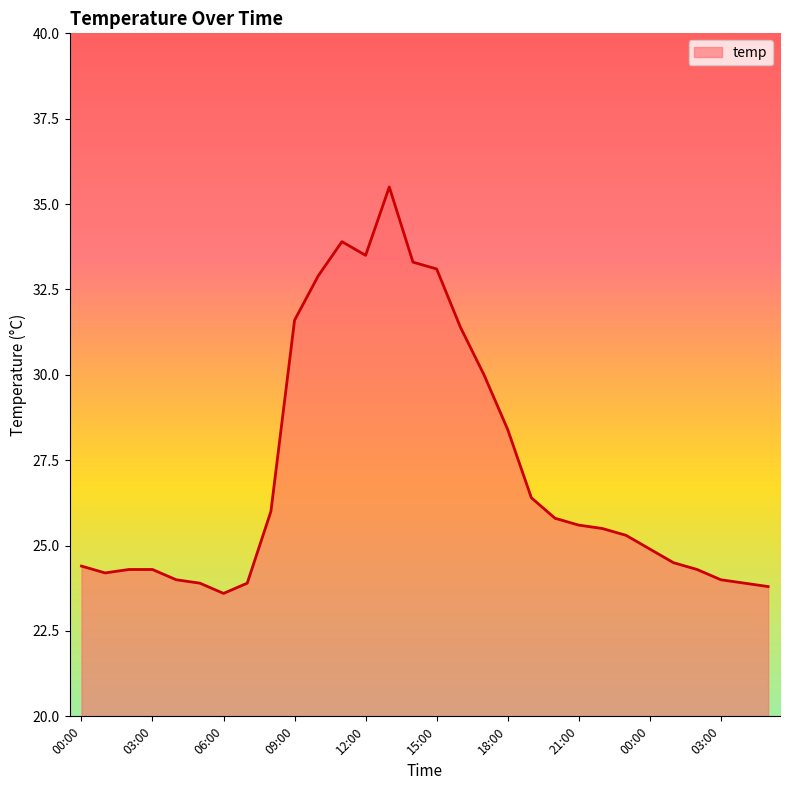

What is the maximum value shown in the chart?

35.5